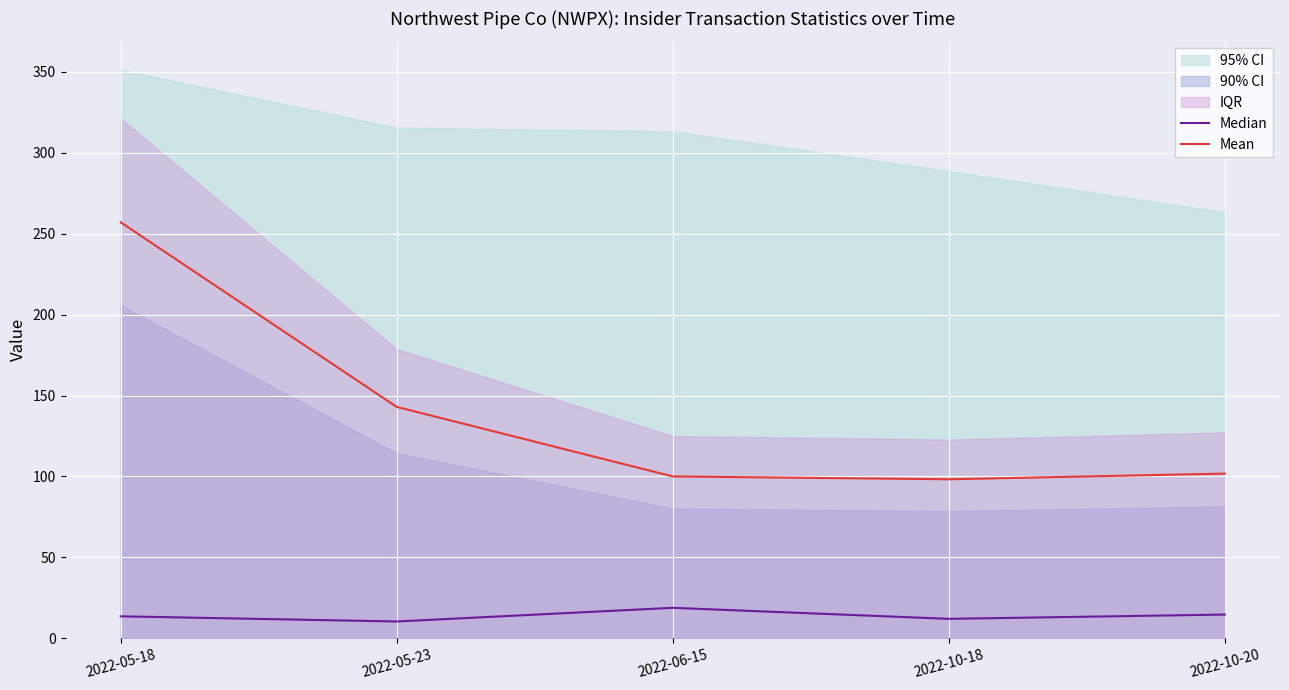

True or false: Median and Mean cross at least once.

False